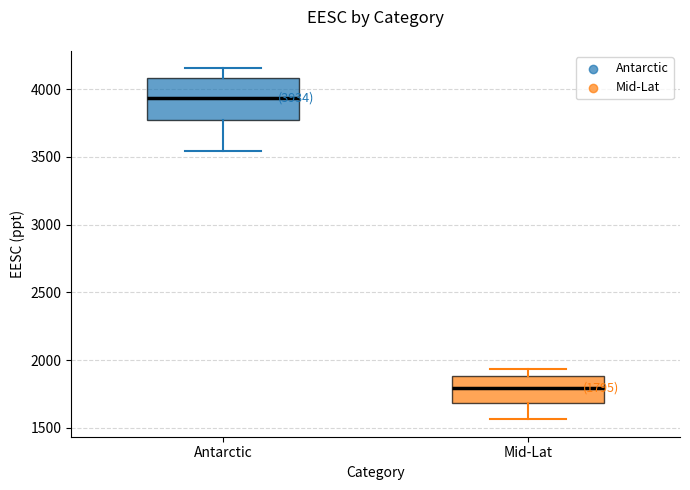

Which box is the tallest, from its lower edge to its upper edge?

Antarctic